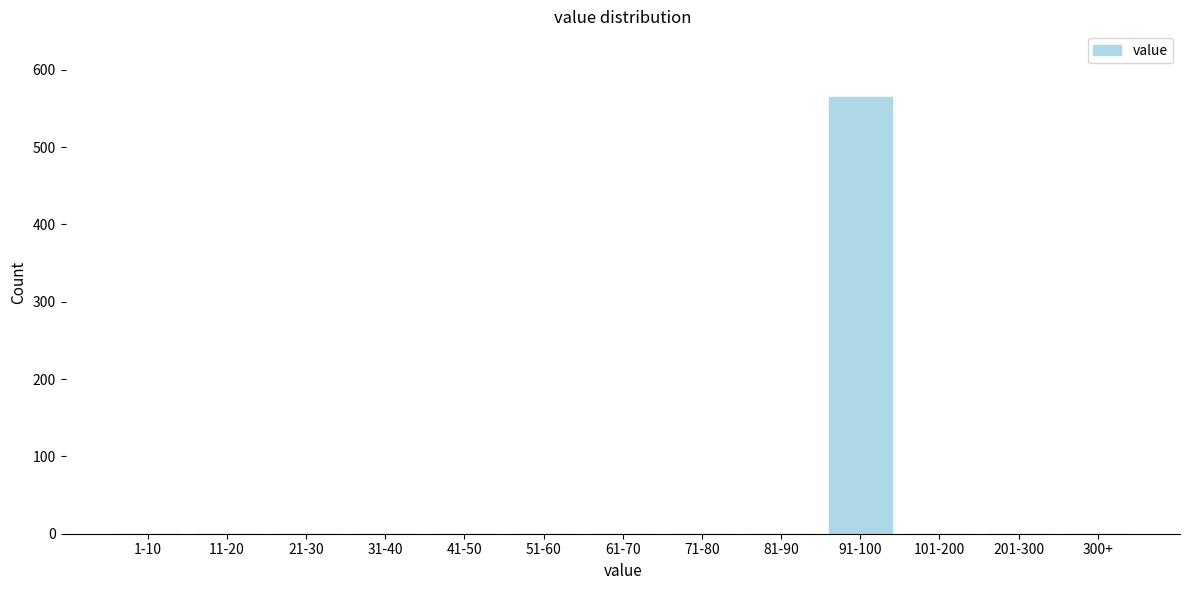

Reading left to right, transcribe all the data shown in this chart.

1-10=0	11-20=0	21-30=0	31-40=0	41-50=0	51-60=0	61-70=0	71-80=0	81-90=0	91-100=565	101-200=0	201-300=0	300+=0